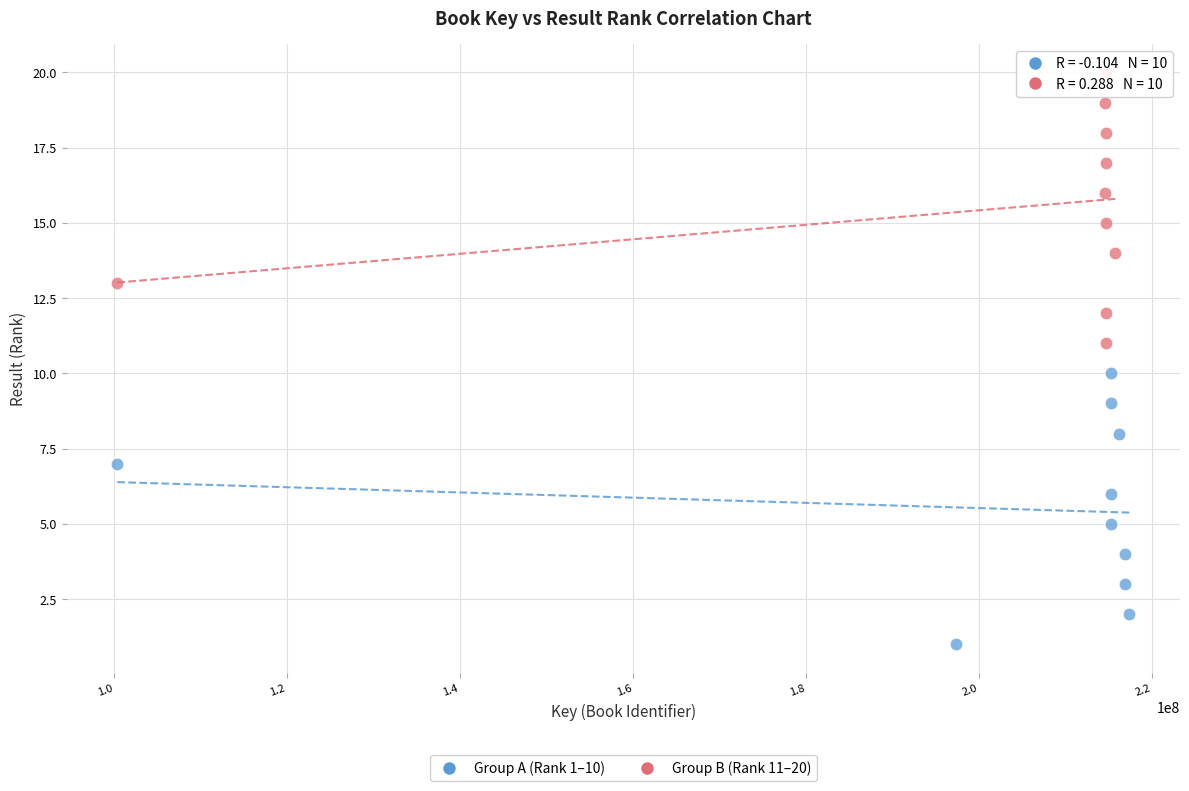

Which series reaches the maximum Y coordinate?

Group B (Rank 11–20)